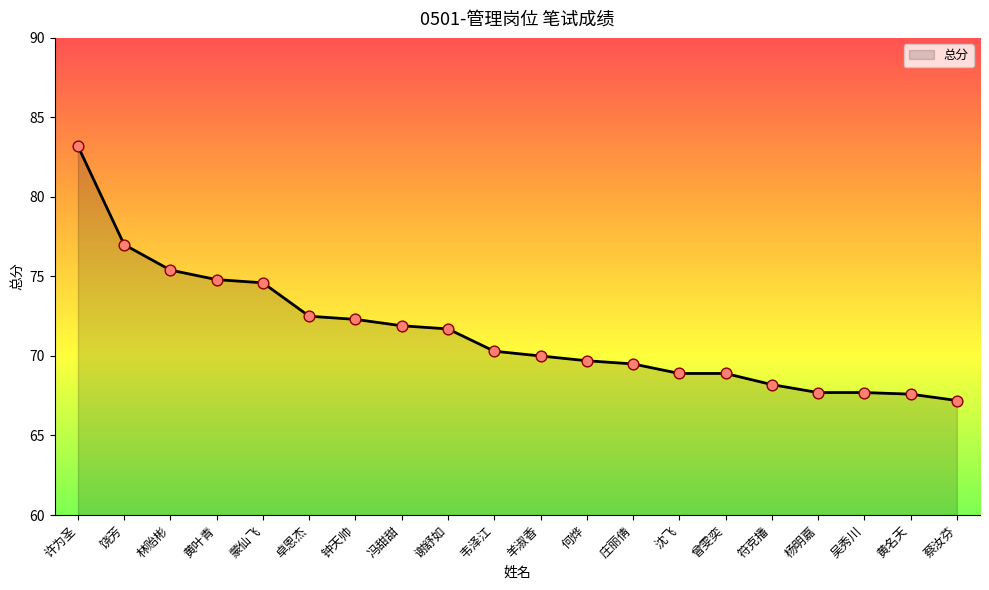

Approximately how many times larger is the value at 谢舒如 compared to 钟天帅?

1.0